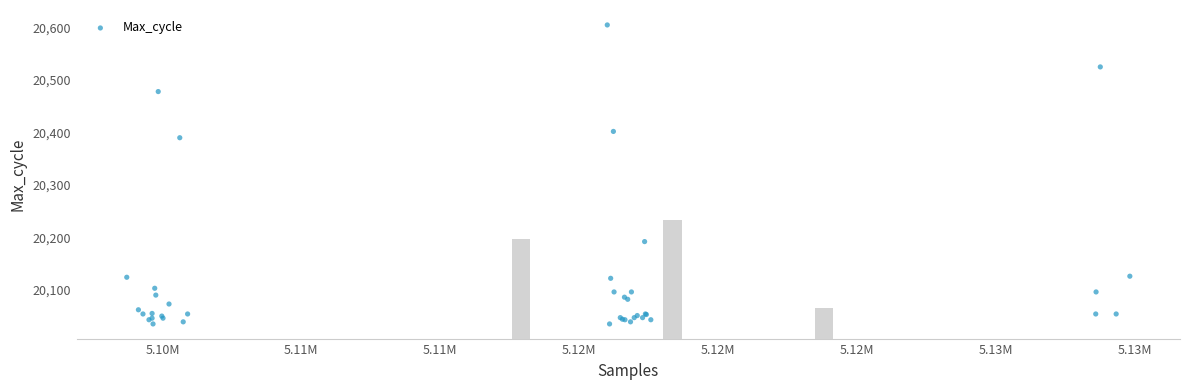

What Y value in the scatter plot is closest to 20320?

20390